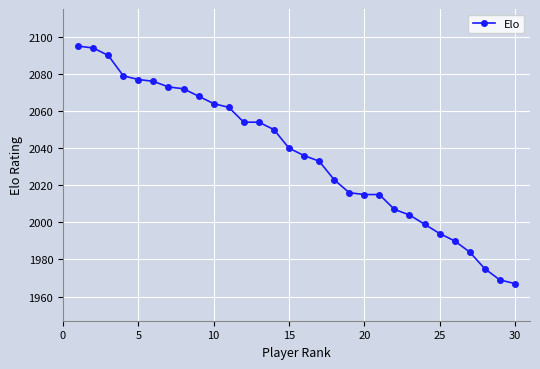

What is the greatest value displayed?

2095